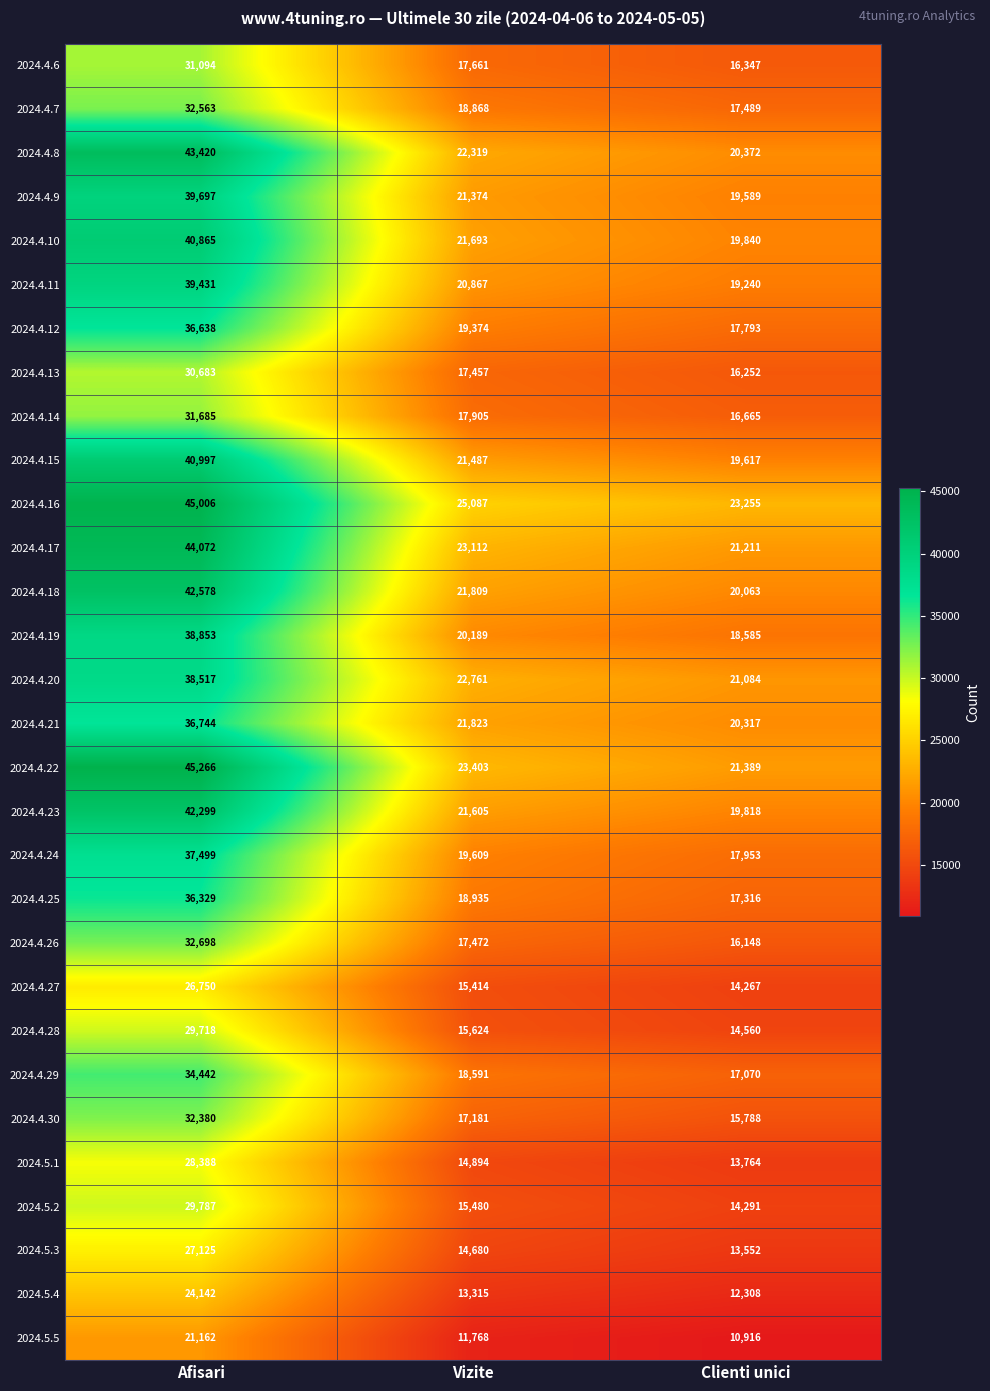

What is the difference between the second highest and minimum values in the 2024.4.22 series?

2014